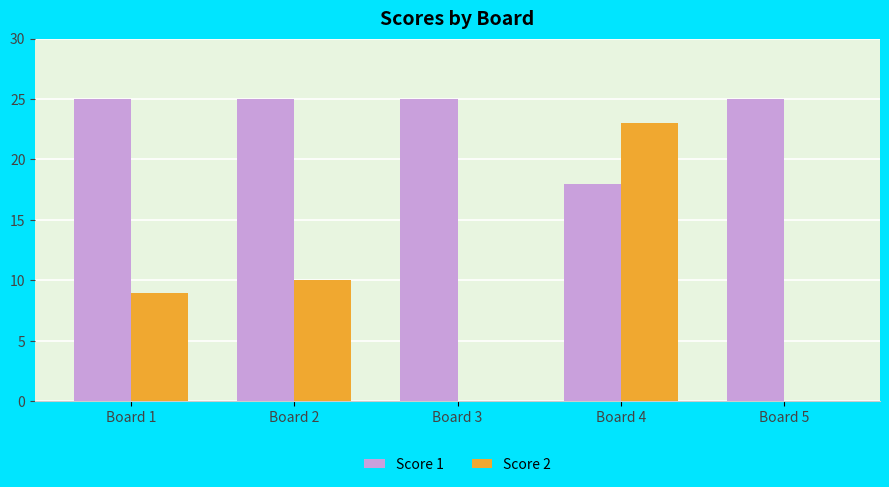

What is the sum of all Score 2 values?

42